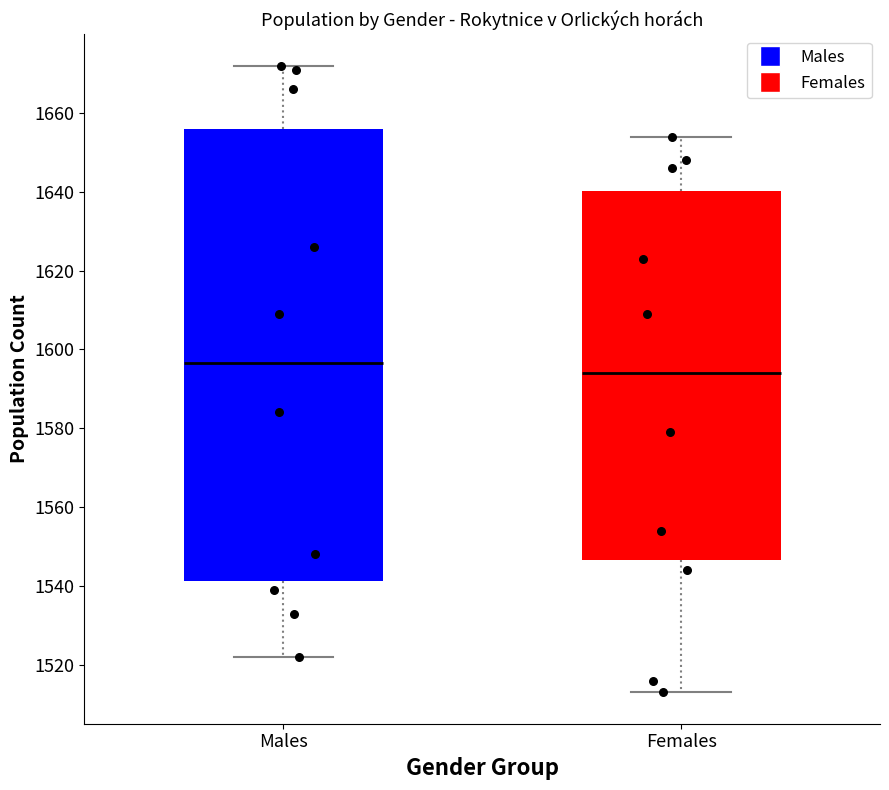

Reading left to right, transcribe this box plot: for each box, give where its median line is, the range the box spans, and where its two whiskers end, as read against the y-axis. The values are not printed on the chart, so give them approximately, as read against the axis.

Males: median 1596, box 1542 to 1656, whiskers 1522 to 1672
Females: median 1594, box 1546 to 1640, whiskers 1514 to 1654